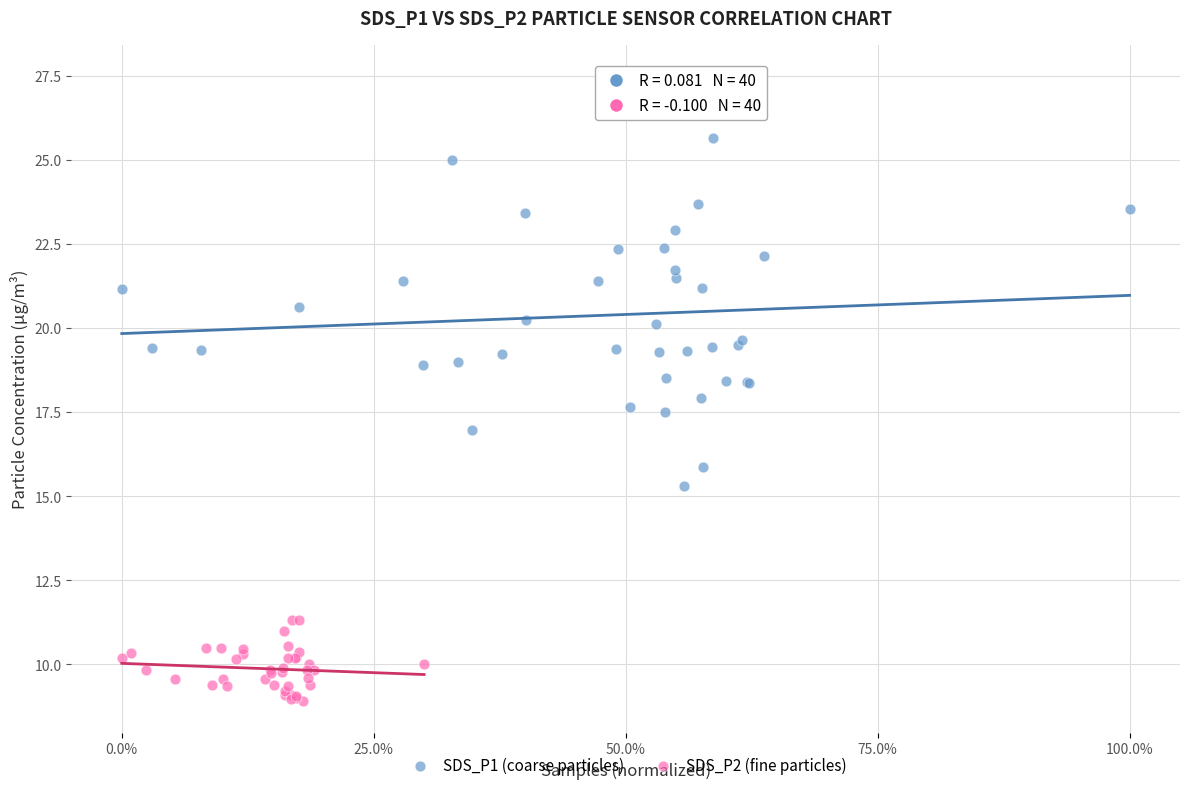

Which series reaches the maximum Y coordinate?

SDS_P1 (coarse particles)